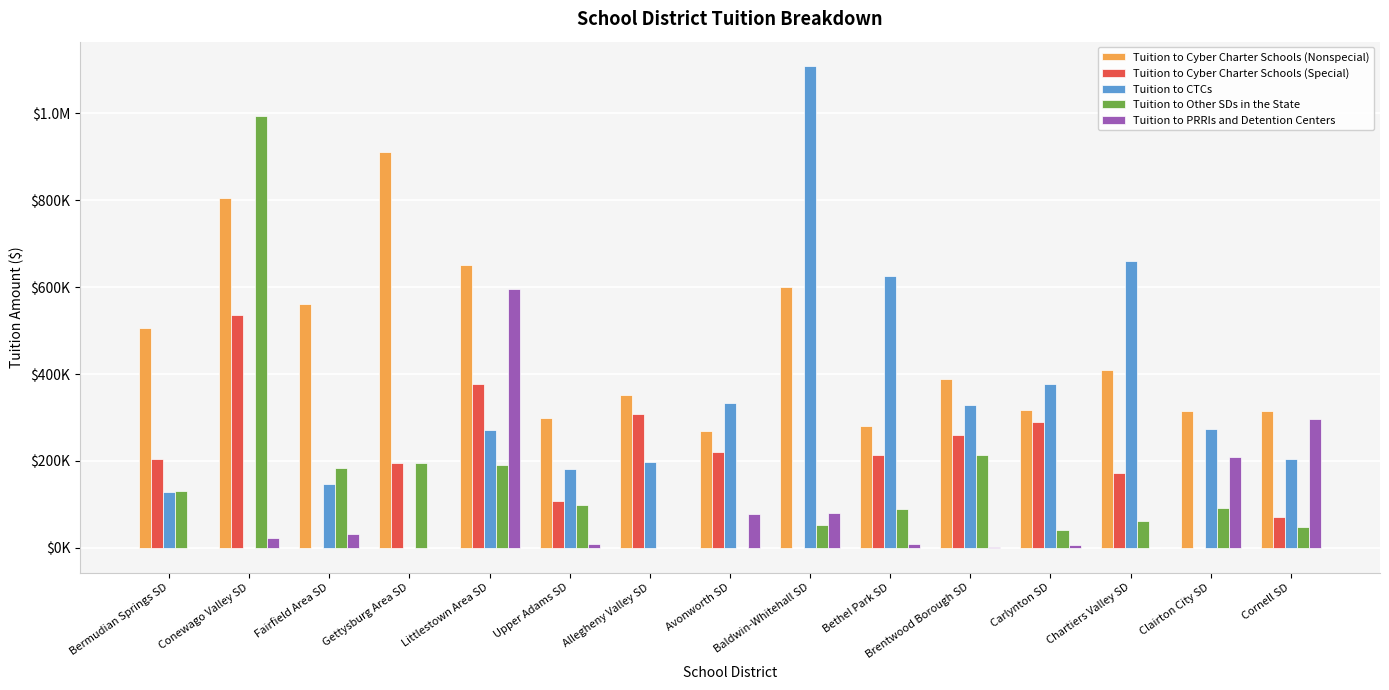

What is the label of the 10th bar from the left?

Bethel Park SD